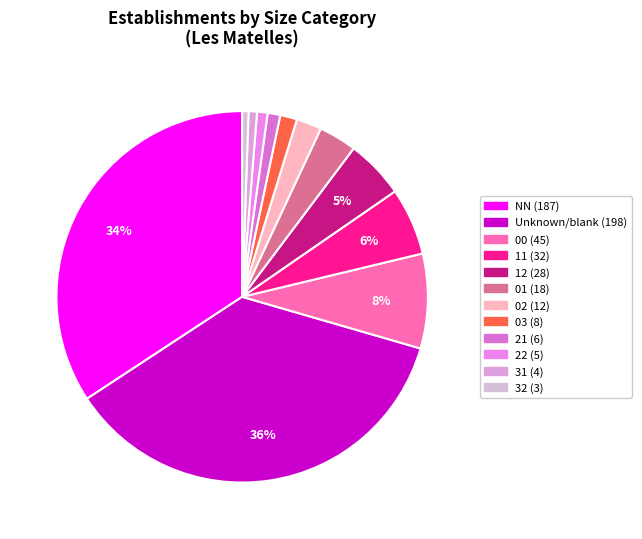

To the nearest percent, what is the difference between the largest and smallest slice percentages?

36%